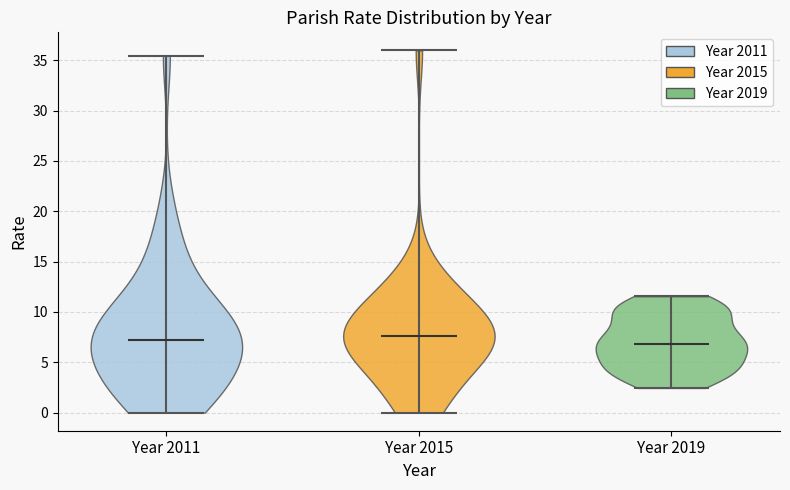

Reading left to right, read every violin against the y-axis: where its median line is, and the lowest and highest points it reaches. The values are not printed on the chart, so give them approximately, as read against the axis.

Year 2011: median line 7.0, lowest point 0.0, highest point 35.5
Year 2015: median line 7.5, lowest point 0.0, highest point 36.0
Year 2019: median line 7.0, lowest point 2.5, highest point 11.5